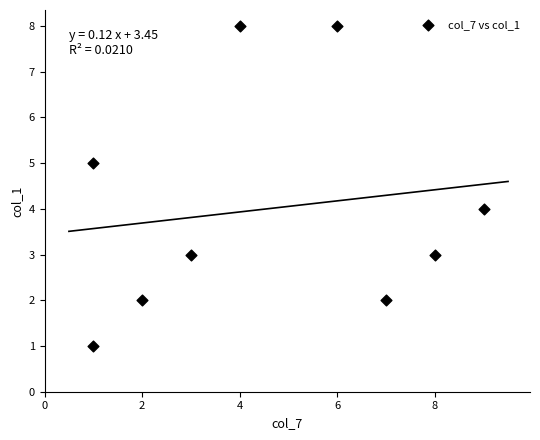

What is the average Y value?

4